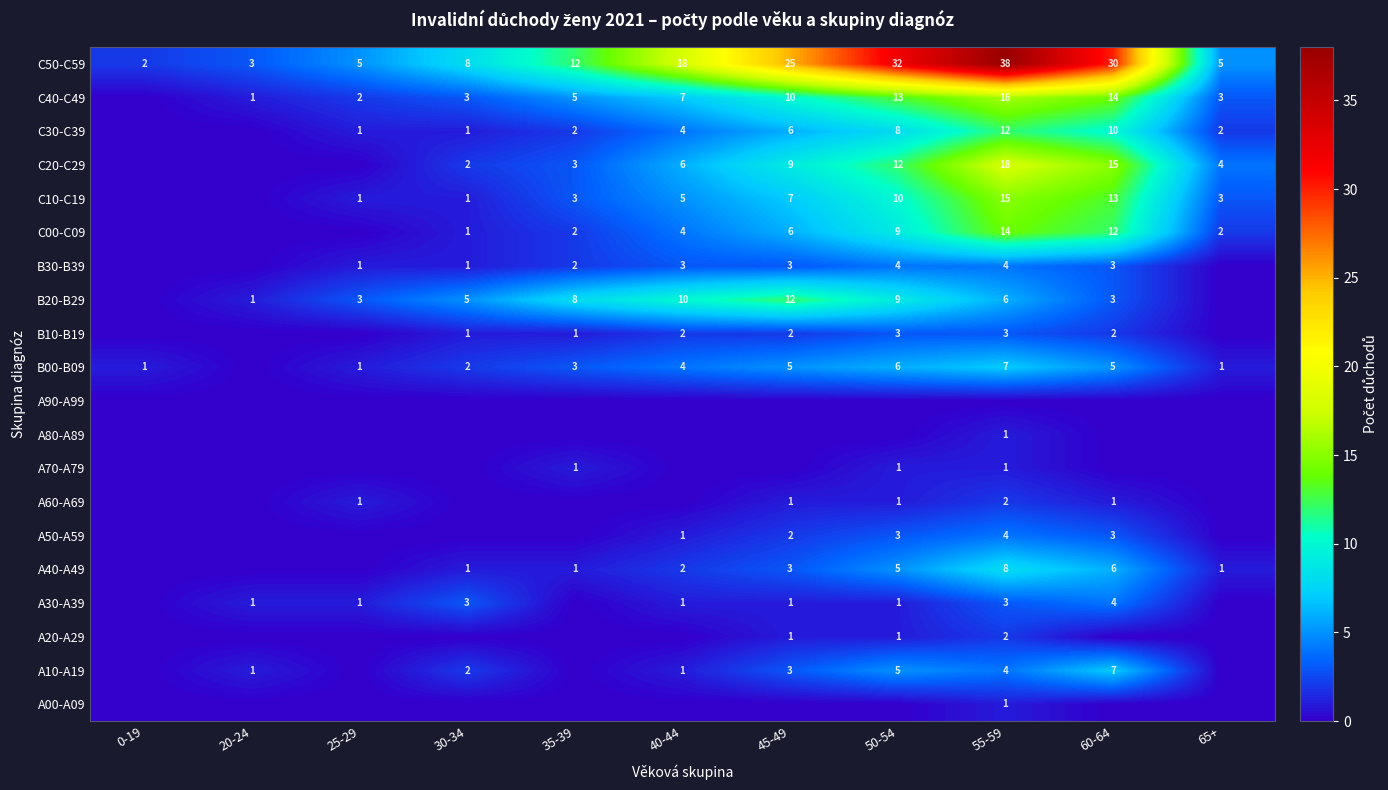

Which label corresponds to the largest value in the chart?

55-59